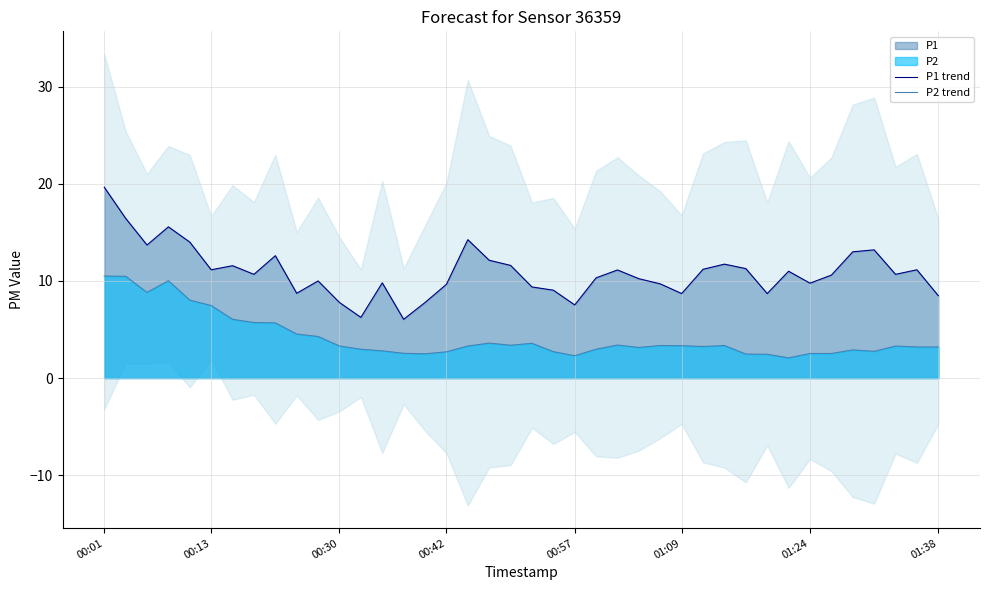

True or false: P1 trend has a value of 20.1 at 29.

False